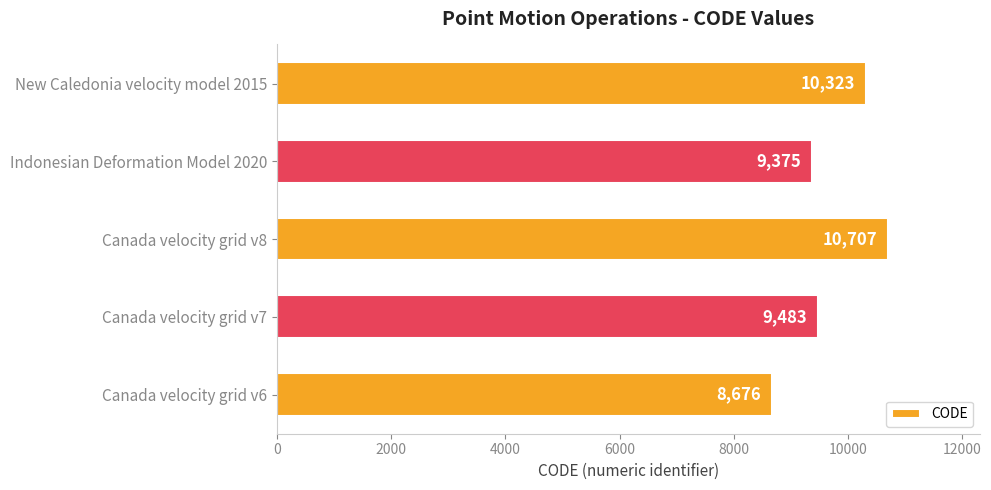

What is the greatest value displayed?

10707